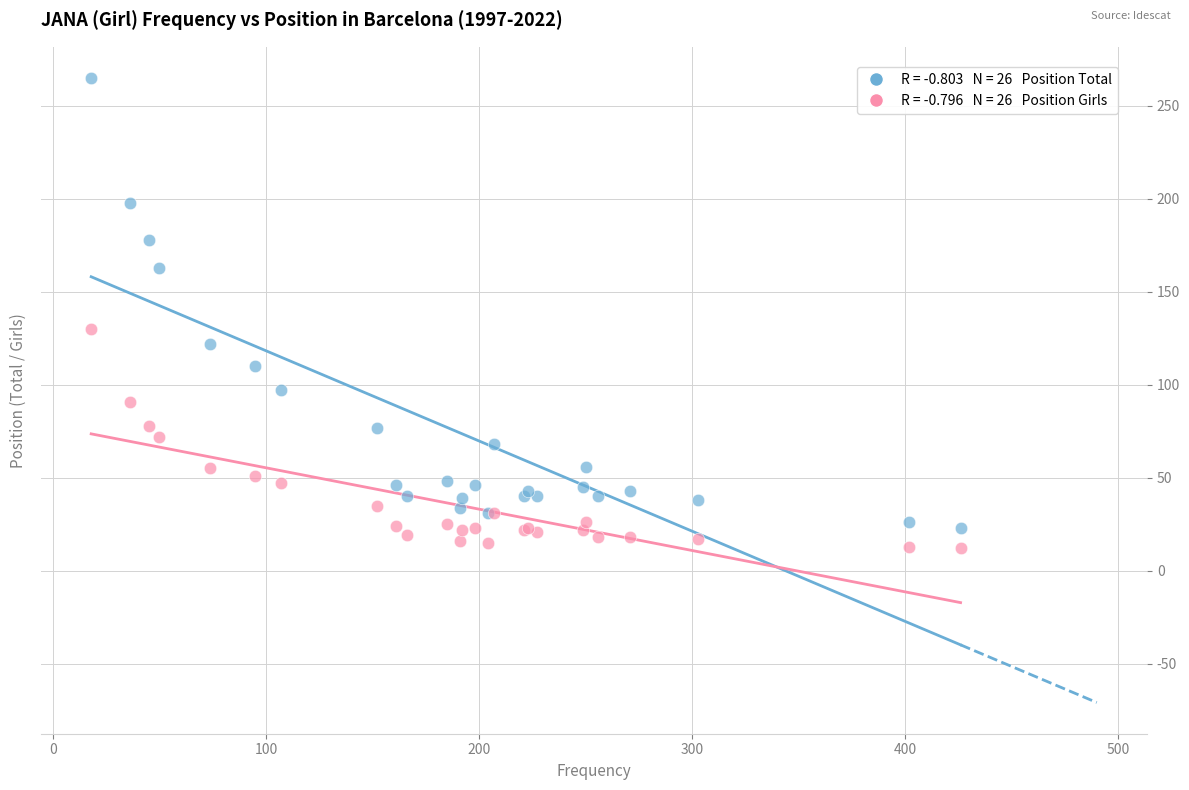

Across all series, what Y value is closest to 138?

130